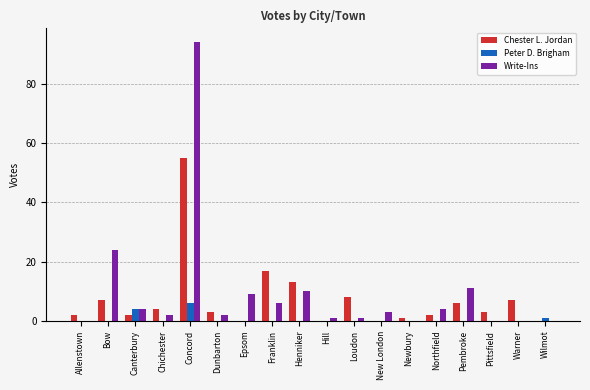

How many series are shown in this chart?

3